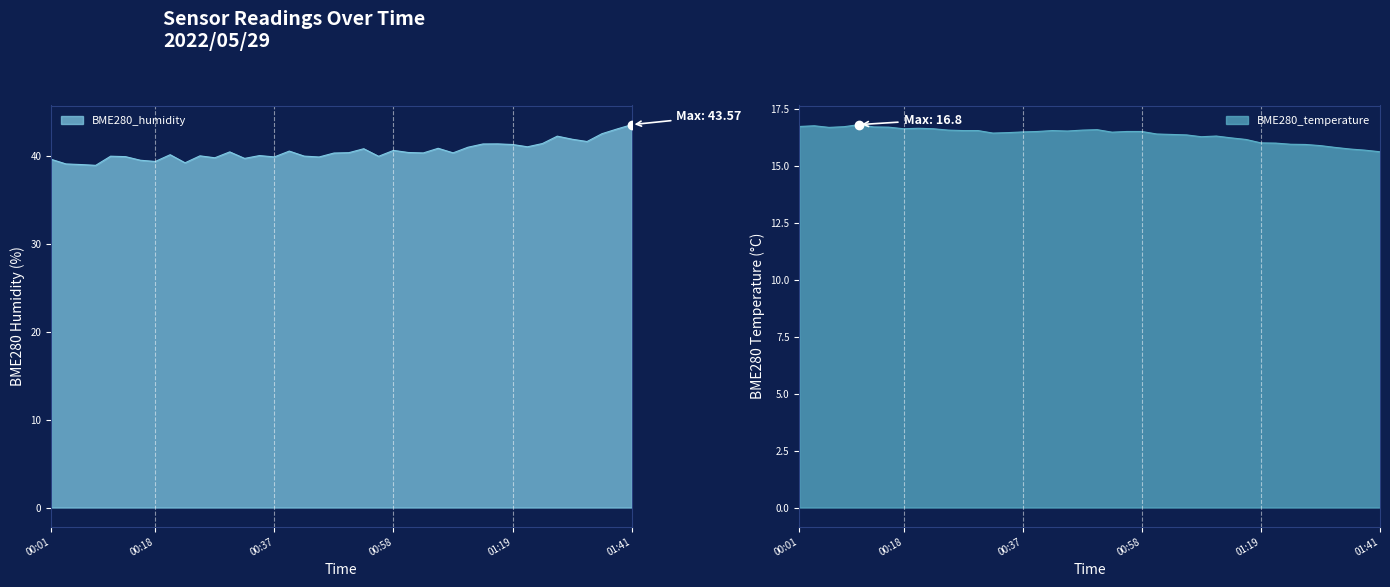

True or false: BME280_humidity has a value of 43.1 at 01:38.

True